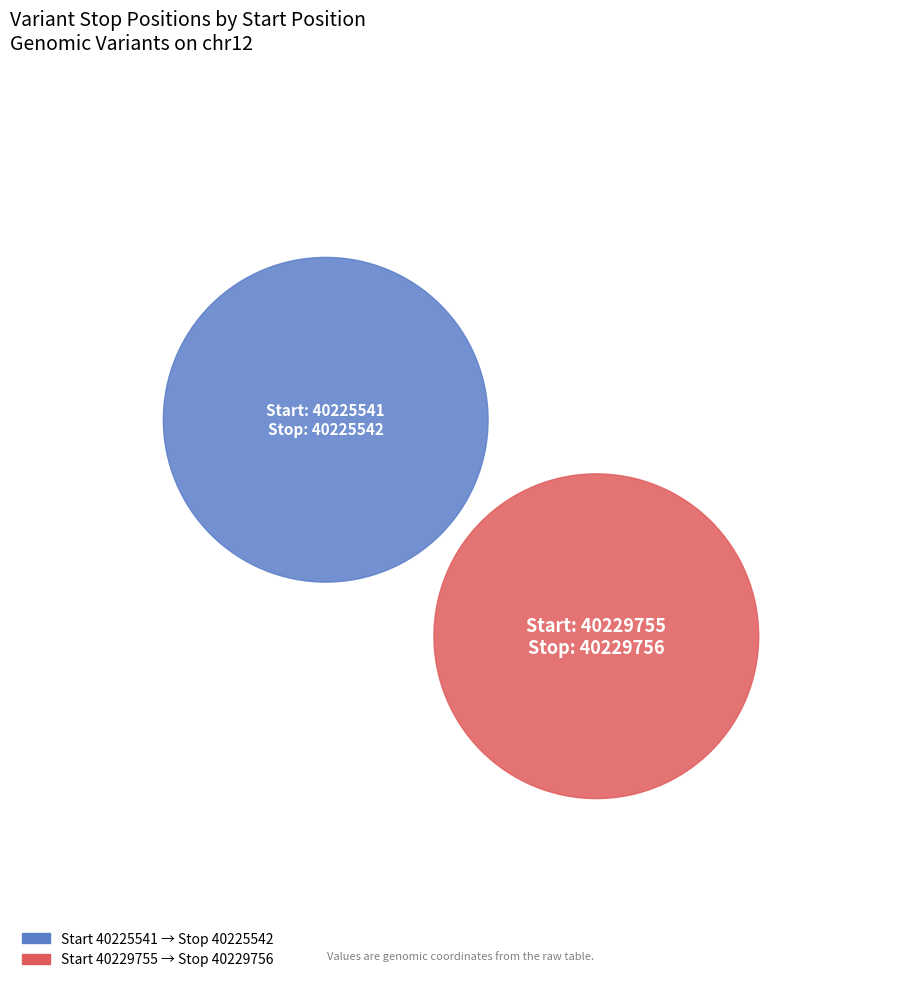

Between 40229755 and 40225541, which is larger?

40229755